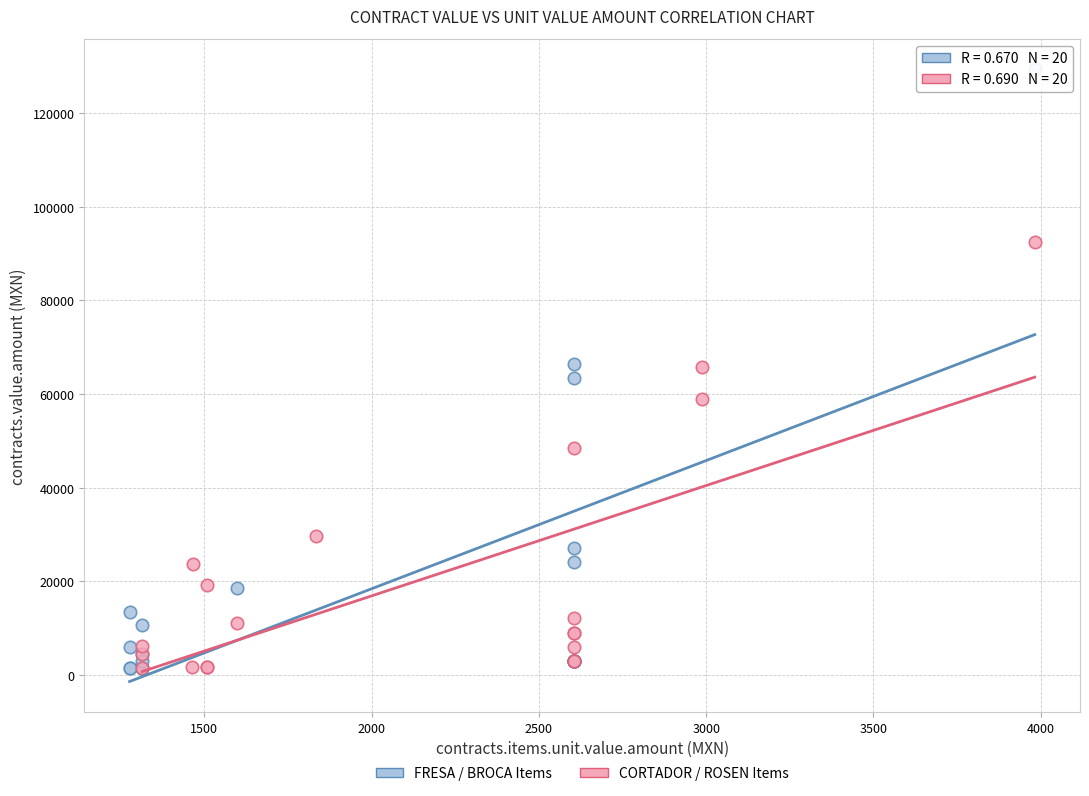

Which series has the largest Y range (max minus min)?

FRESA / BROCA Items